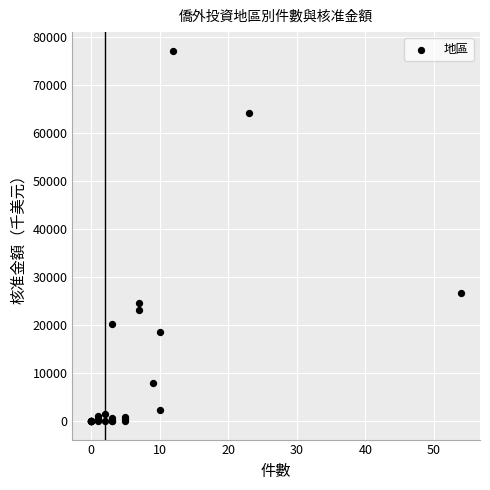

What Y value in the scatter plot is closest to 38552?

26678.5